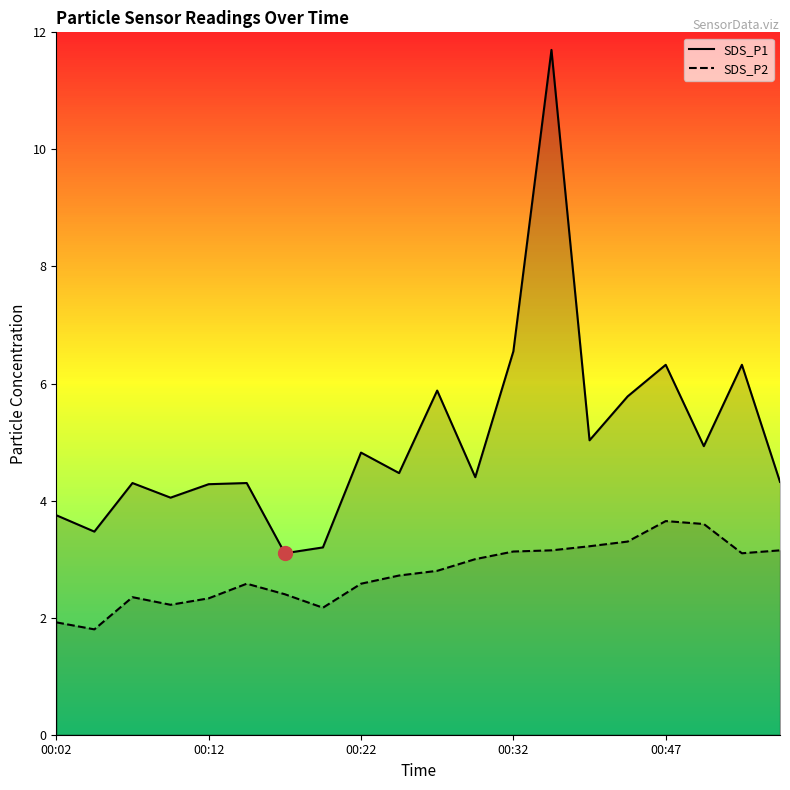

What is the minimum value for SDS_P1?

3.1